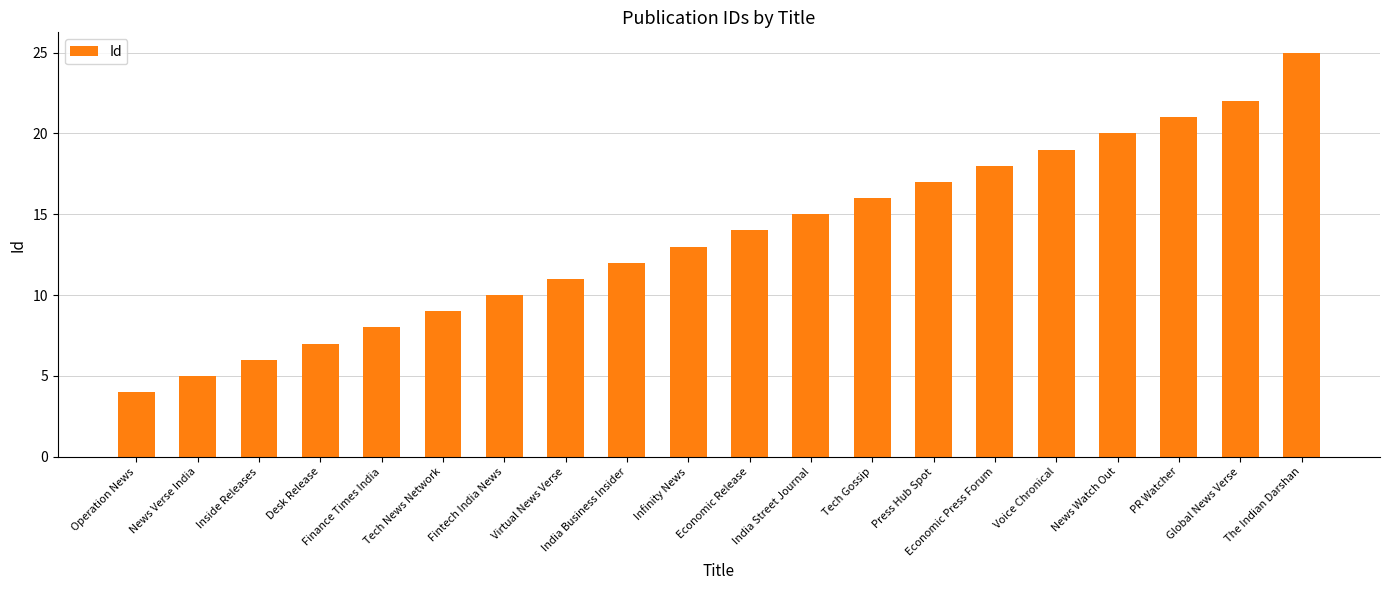

Which category has the highest value across all series?

The Indian Darshan